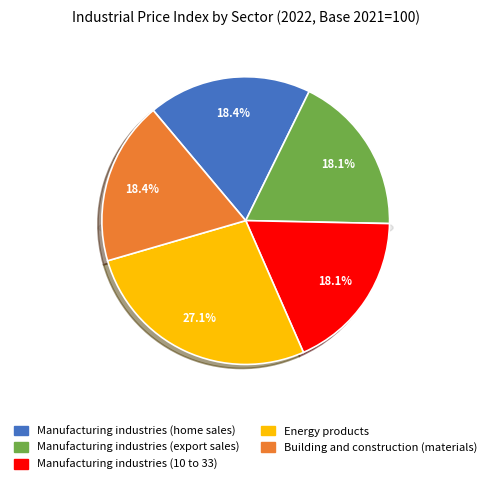

What portion of the pie excludes Manufacturing industries
(10 to 33)?

81.9%